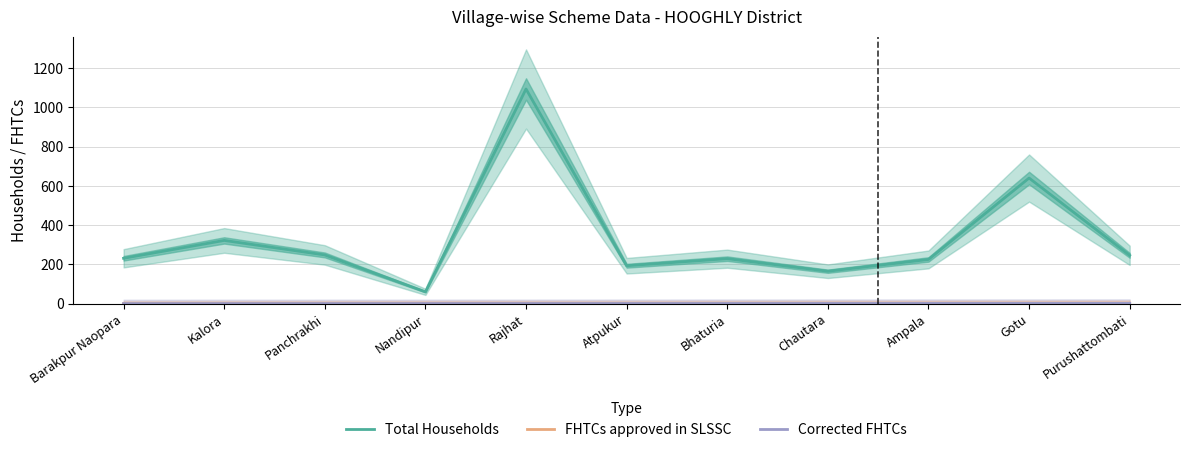

Is the value of Total Households at Gotu greater than the value of FHTCs approved in SLSSC at Bhaturia?

Yes